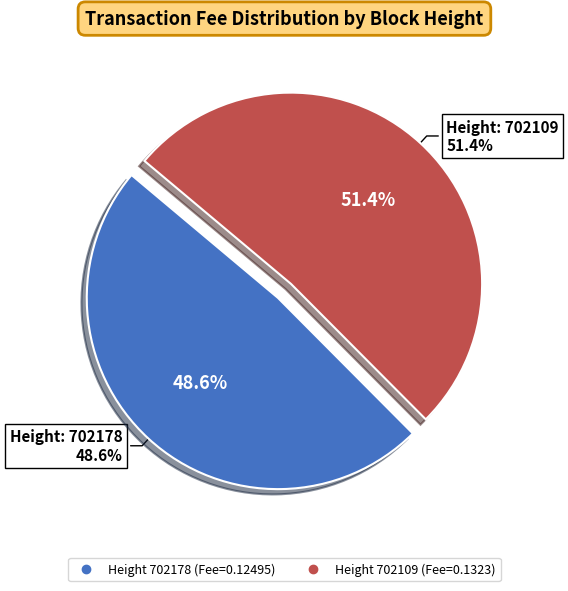

Rank the categories by value from lowest to highest.

702178, 702109